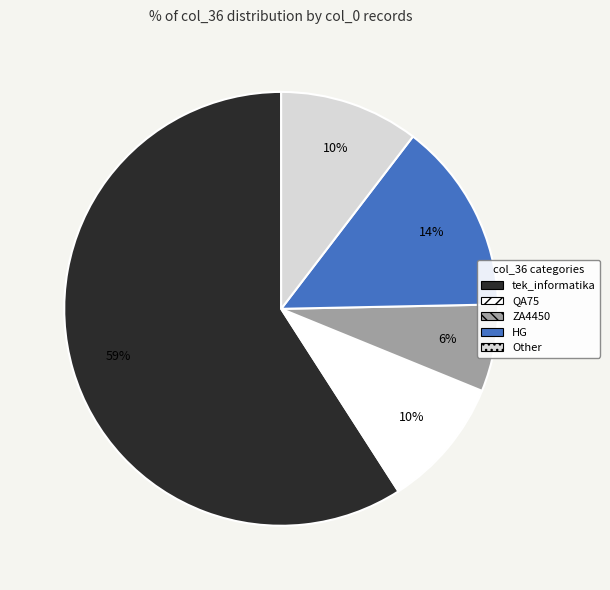

Is the sum of tek_informatika and QA75 greater than half?

Yes